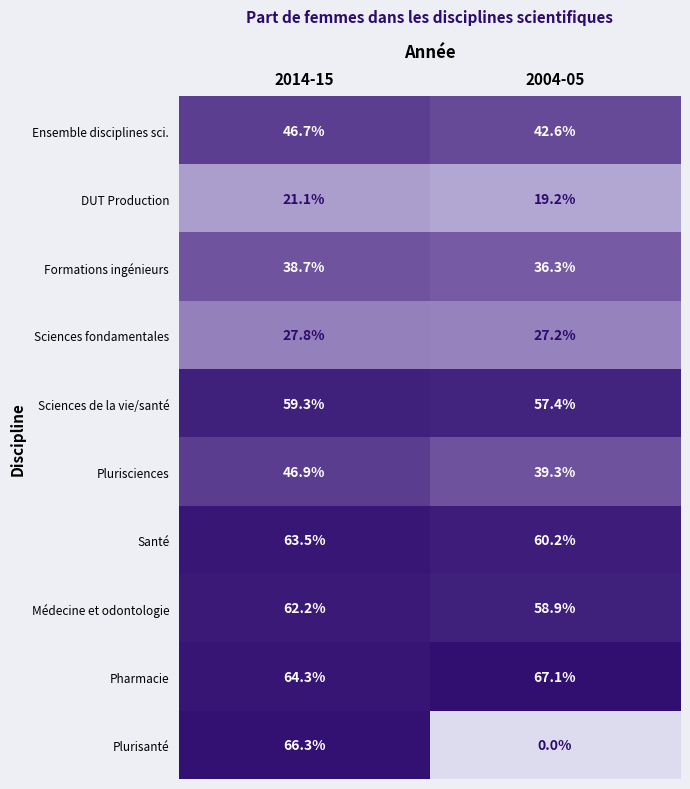

True or false: Santé has a value of 90.0 at 2014-15.

False